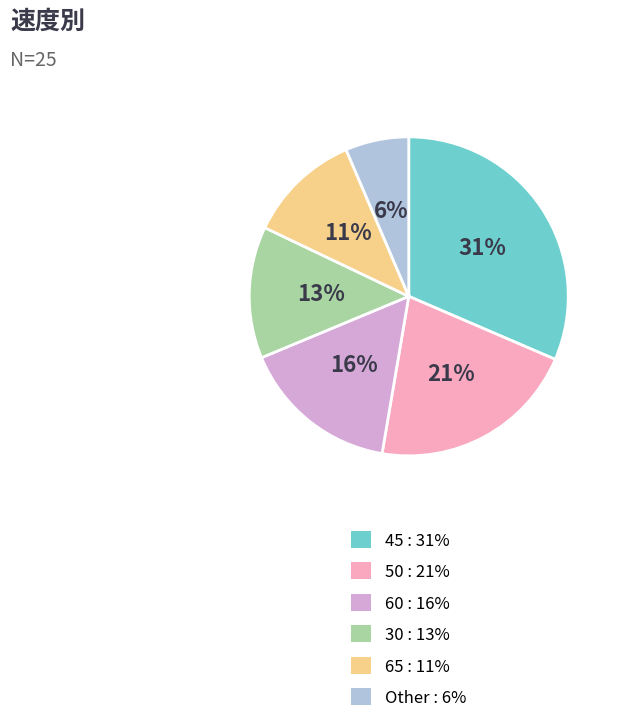

Do 30 : 13% and 45 : 31% together represent more than half of the pie?

No